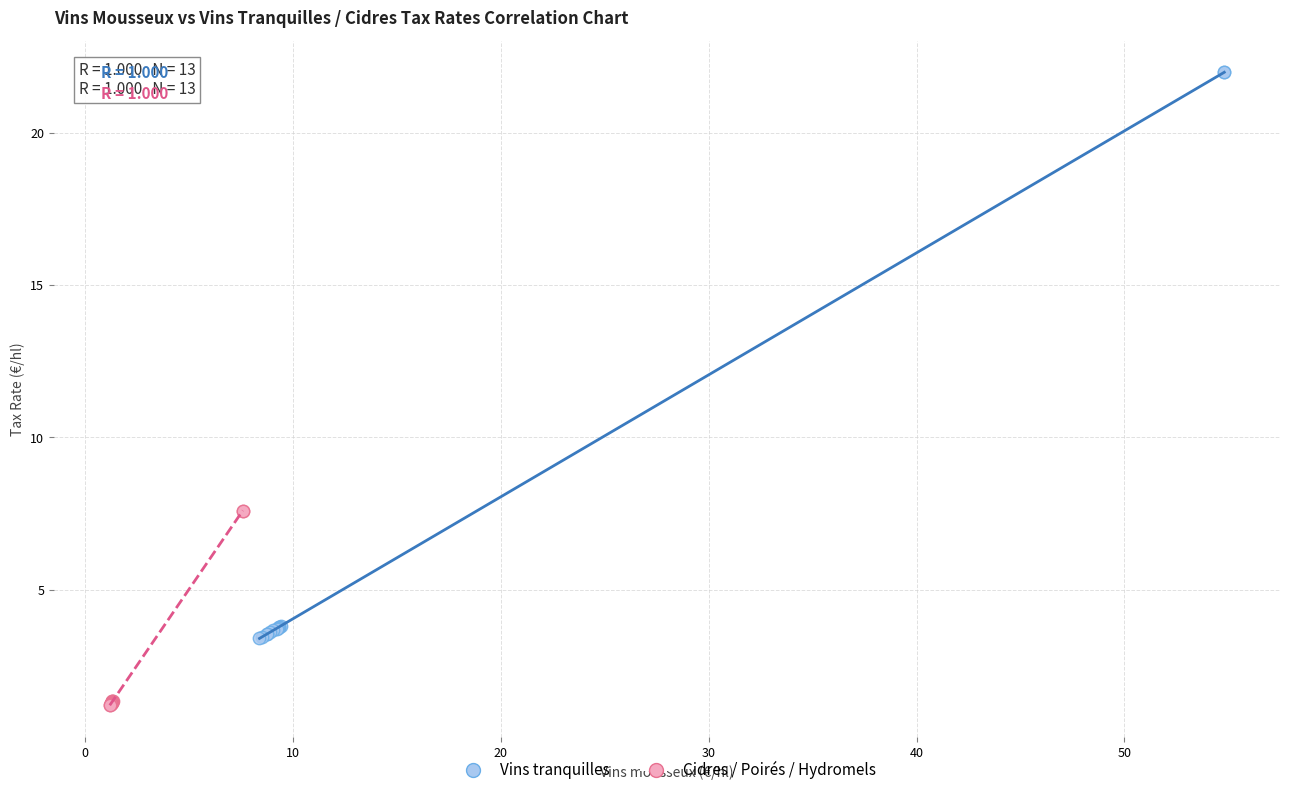

Which series has the largest Y range (max minus min)?

Vins tranquilles